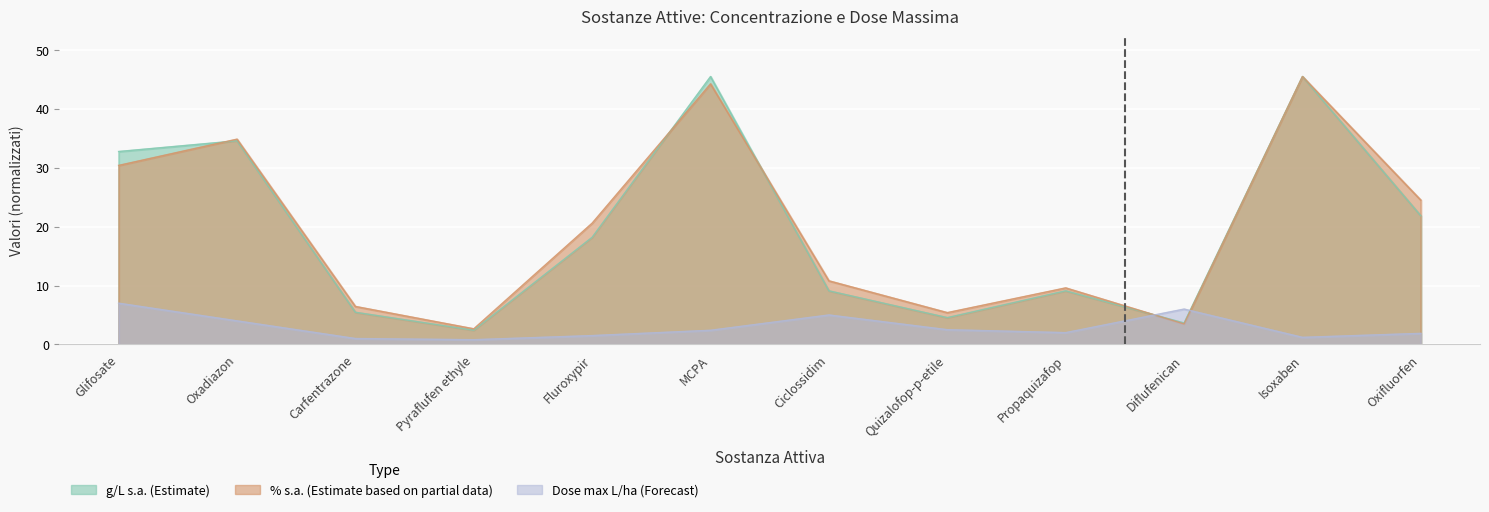

Which series has the widest spread of values?

g_L_sa (Estimate)